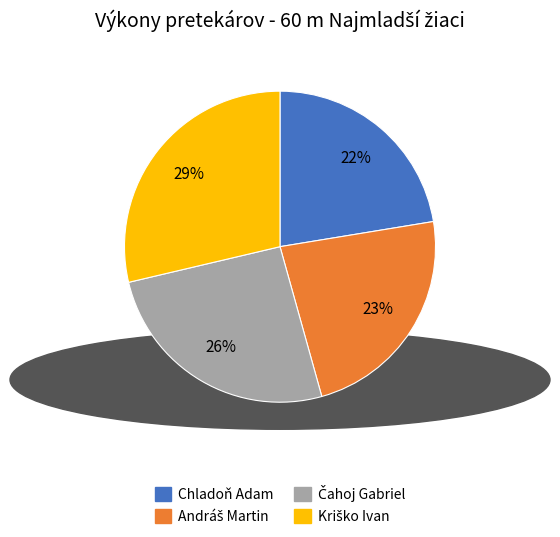

How many slices are in this pie chart?

4